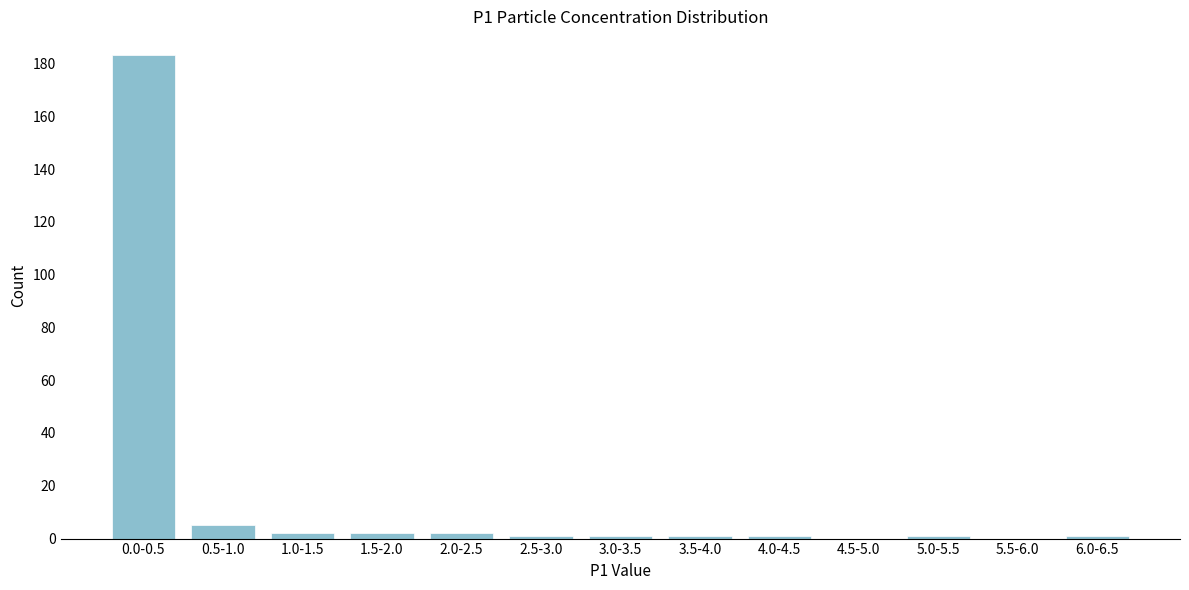

Reading left to right, transcribe all the data shown in this chart.

0.0-0.5=183	0.5-1.0=5	1.0-1.5=2	1.5-2.0=2	2.0-2.5=2	2.5-3.0=1	3.0-3.5=1	3.5-4.0=1	4.0-4.5=1	4.5-5.0=0	5.0-5.5=1	5.5-6.0=0	6.0-6.5=1